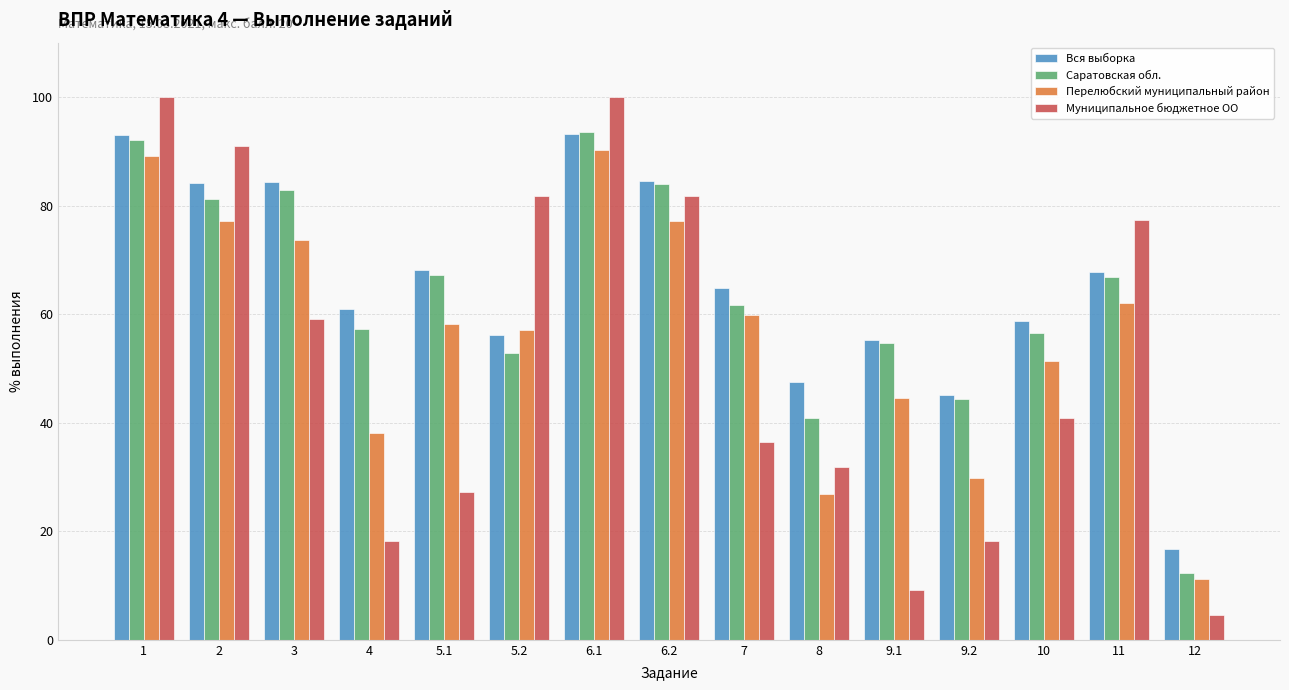

What is the label of the 9th bar from the left?

7